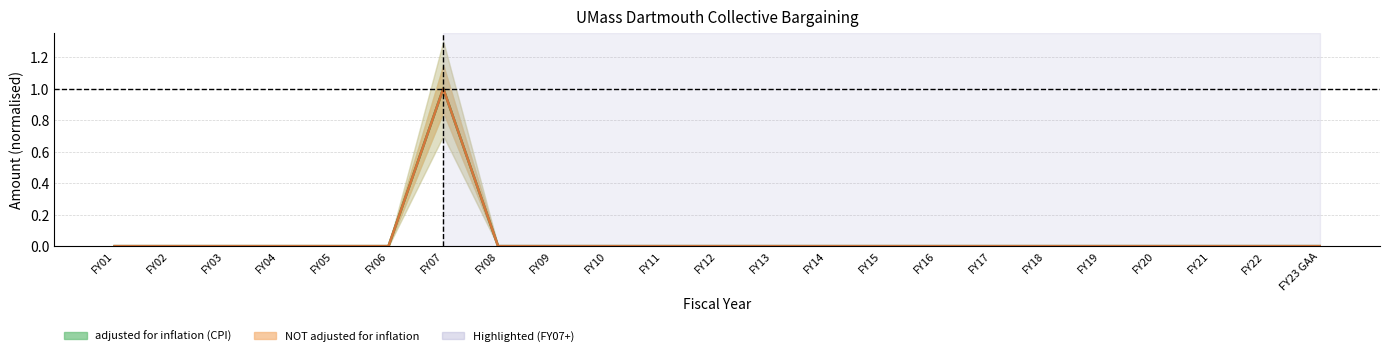

Which series has the largest range (max minus min)?

adjusted for inflation (CPI)